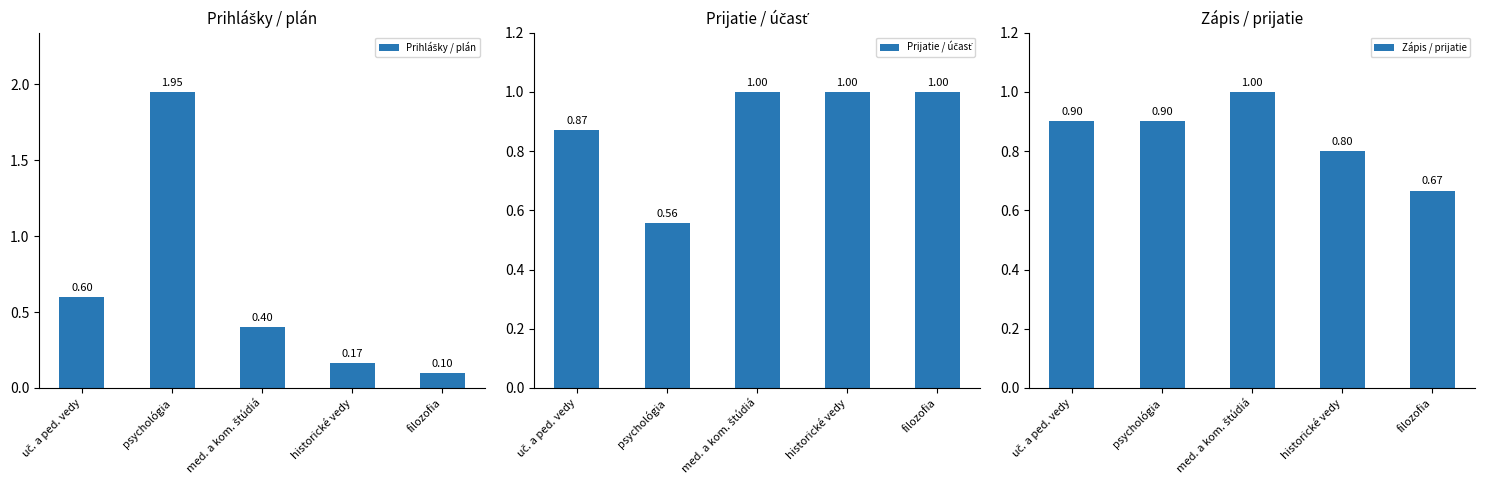

At which label does Prihlášky / plán reach its peak?

psychológia